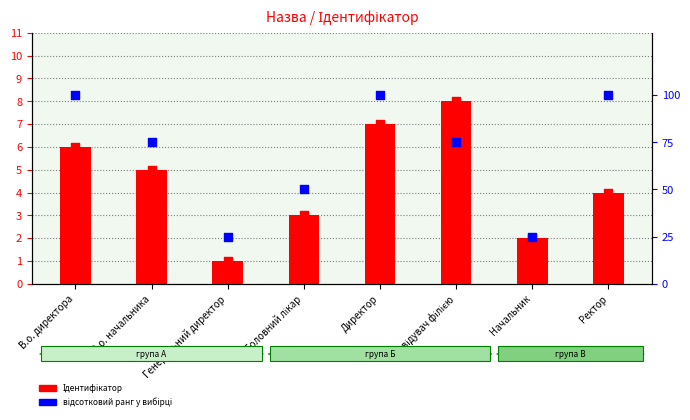

At which category is the sum across all series the highest?

Директор